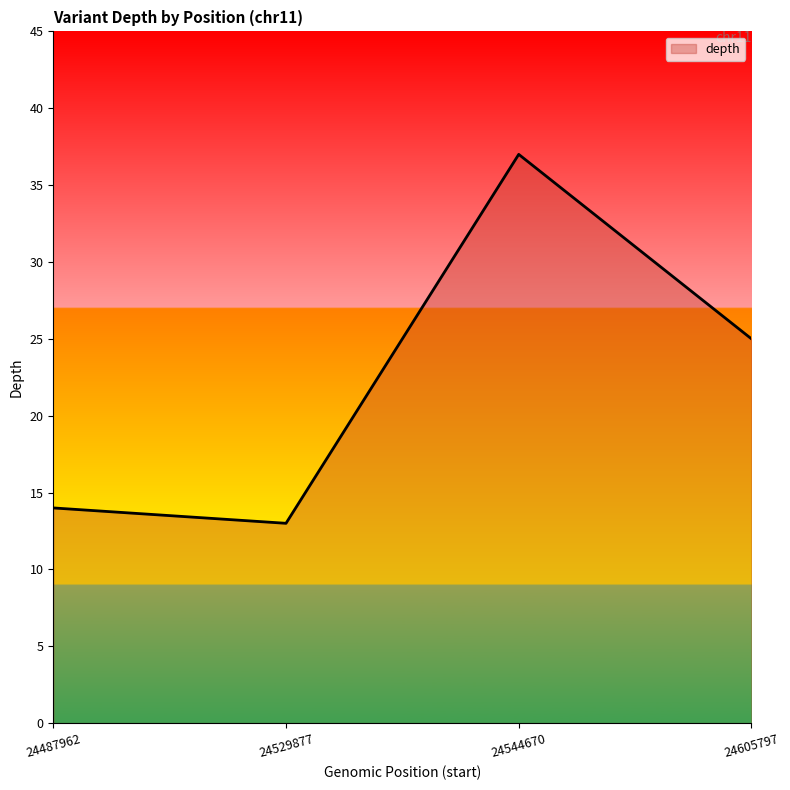

True or false: there are more than 0 points higher than both neighbors.

True